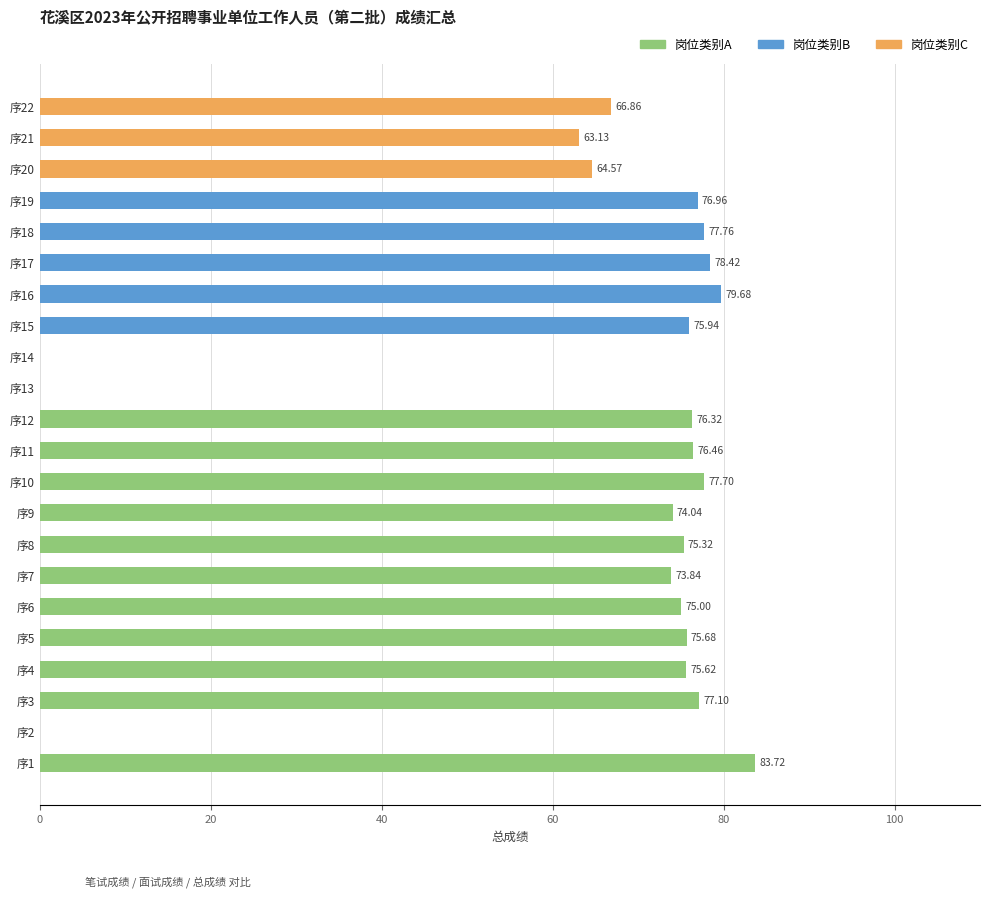

What is the ratio of the value at 序22 to the value at 序4?

0.9